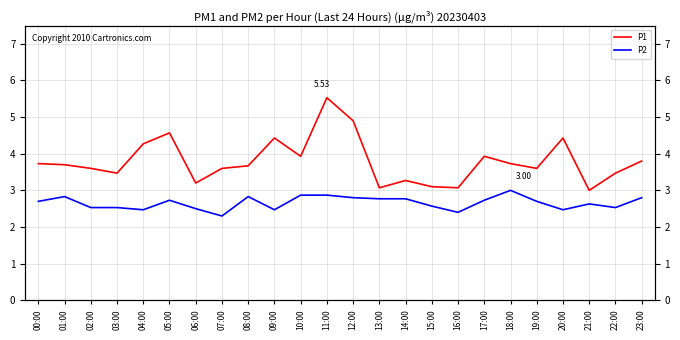

What is the minimum value shown in the chart?

2.3